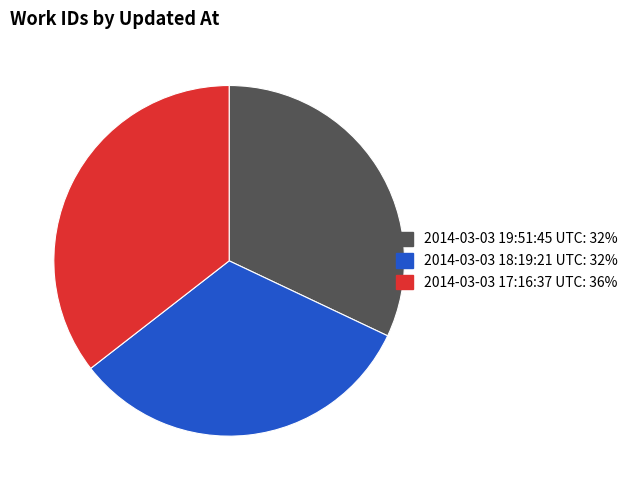

Is there any slice that represents more than half of the pie?

No